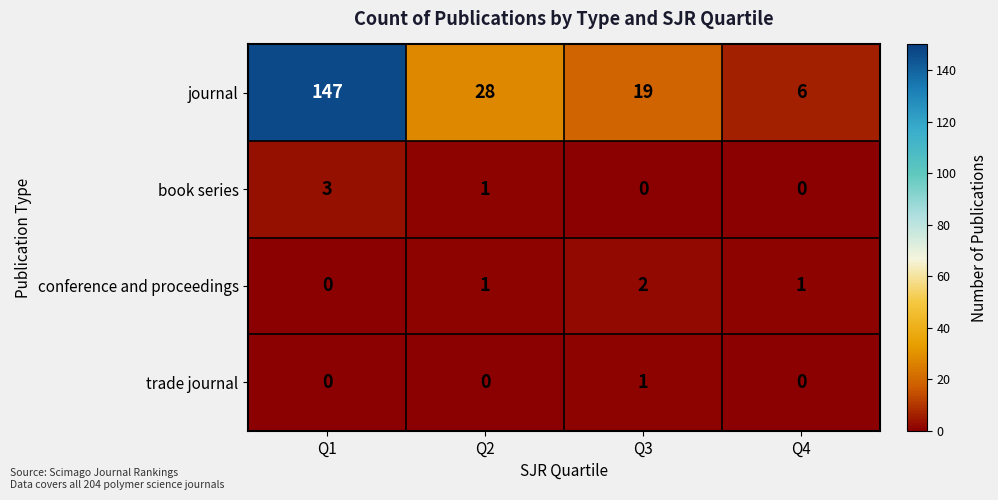

How many trade journal values are between 0 and 1?

4